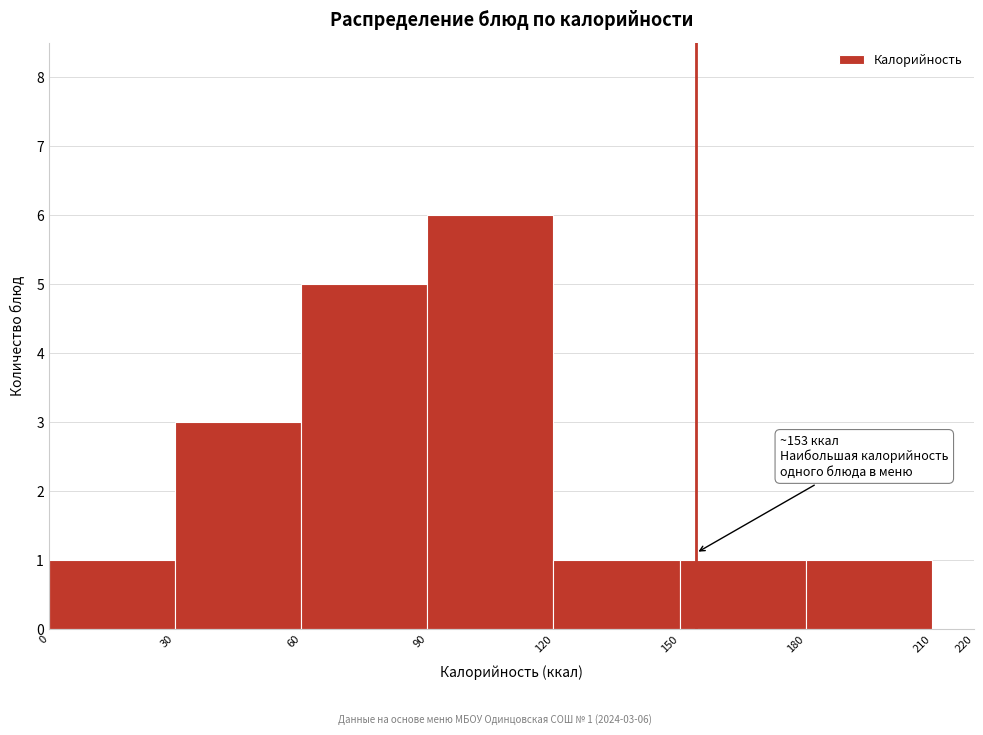

Which range on the x-axis has the tallest bar?

90 to 120